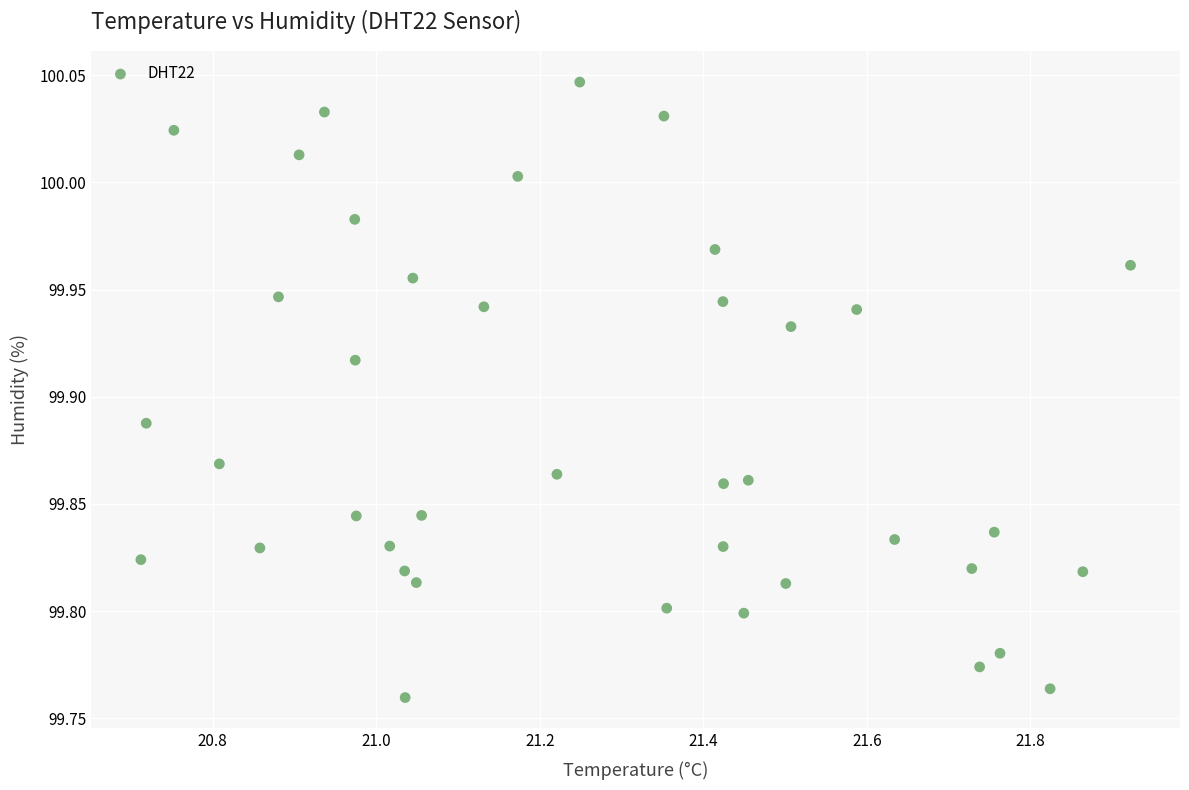

What is the range of Y values (max minus min)?

0.3